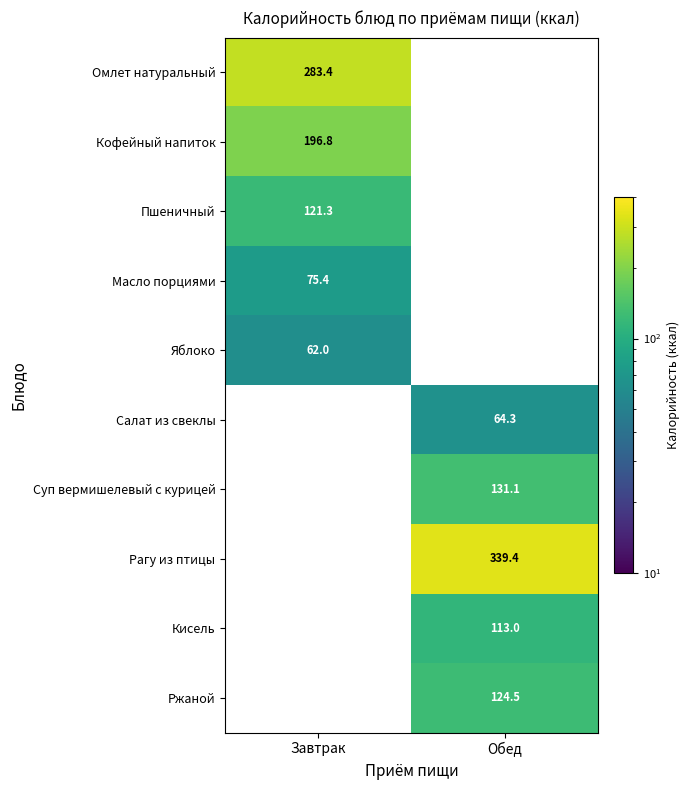

The value of Суп вермишелевый с курицей at Обед is 131.1. True or false?

True